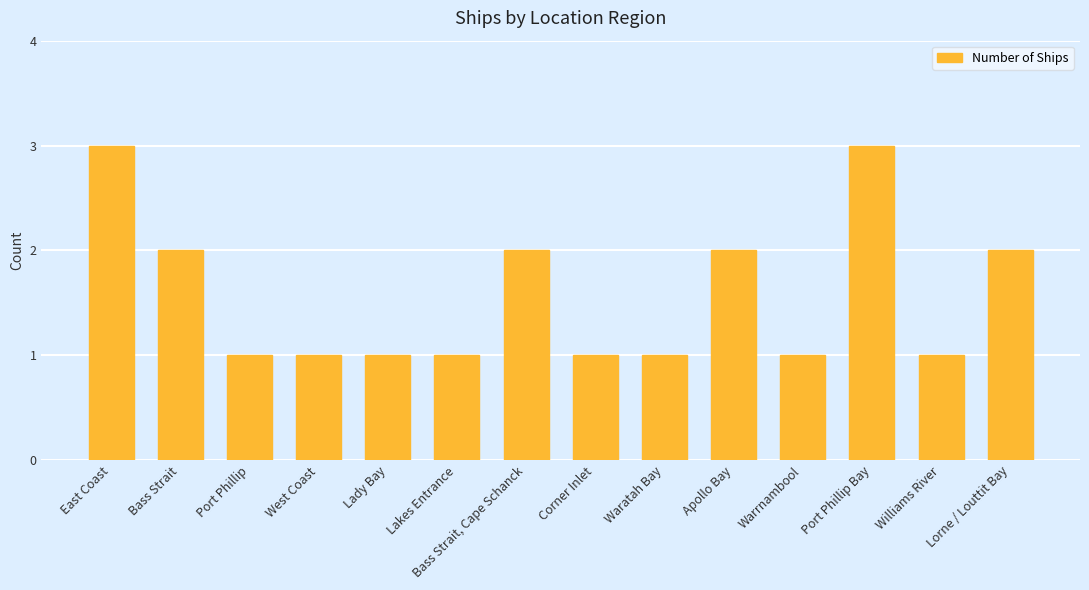

What value does the data have at Williams River?

1